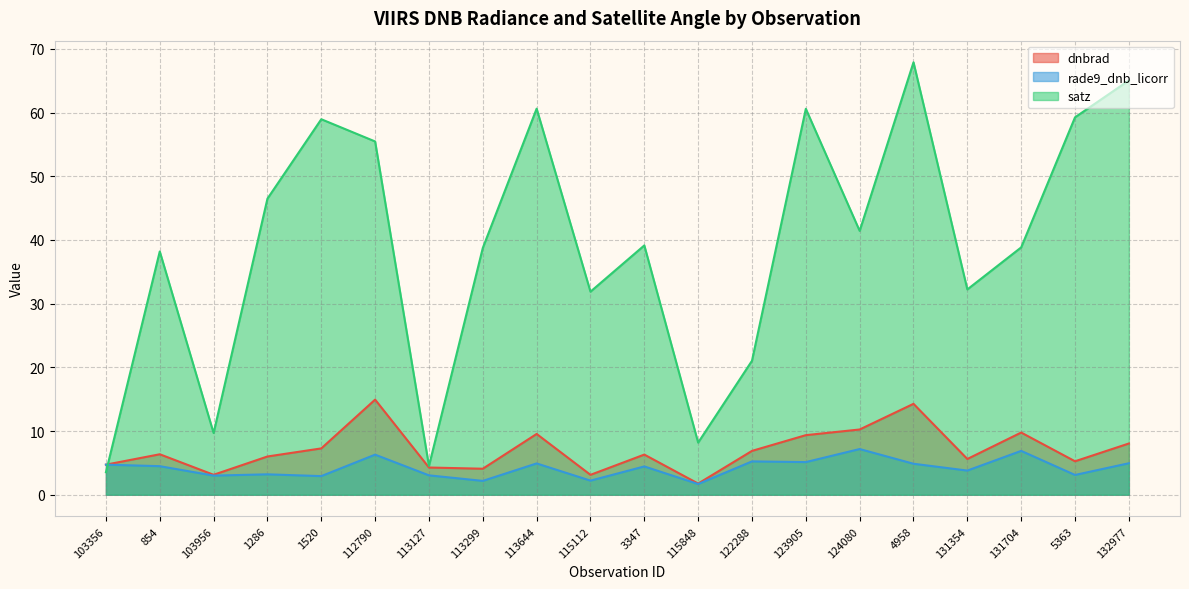

Which series has the largest total across all categories?

satz